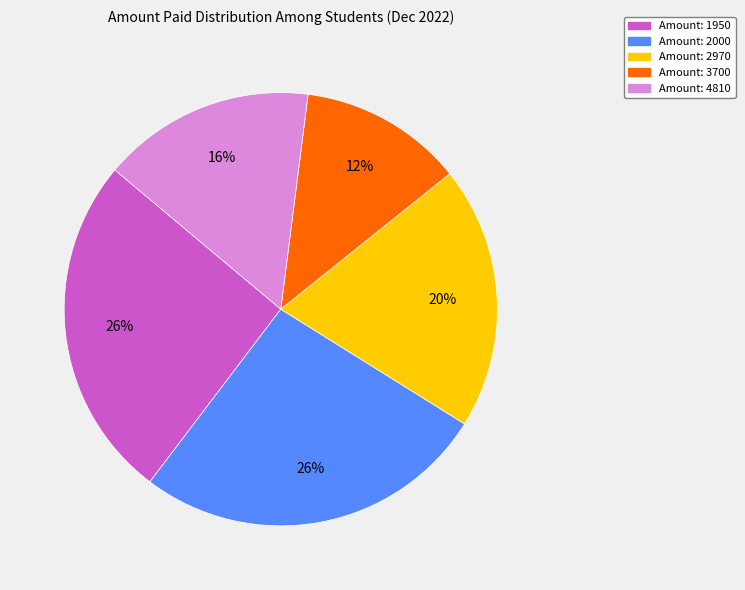

Is there a majority slice in this chart?

No